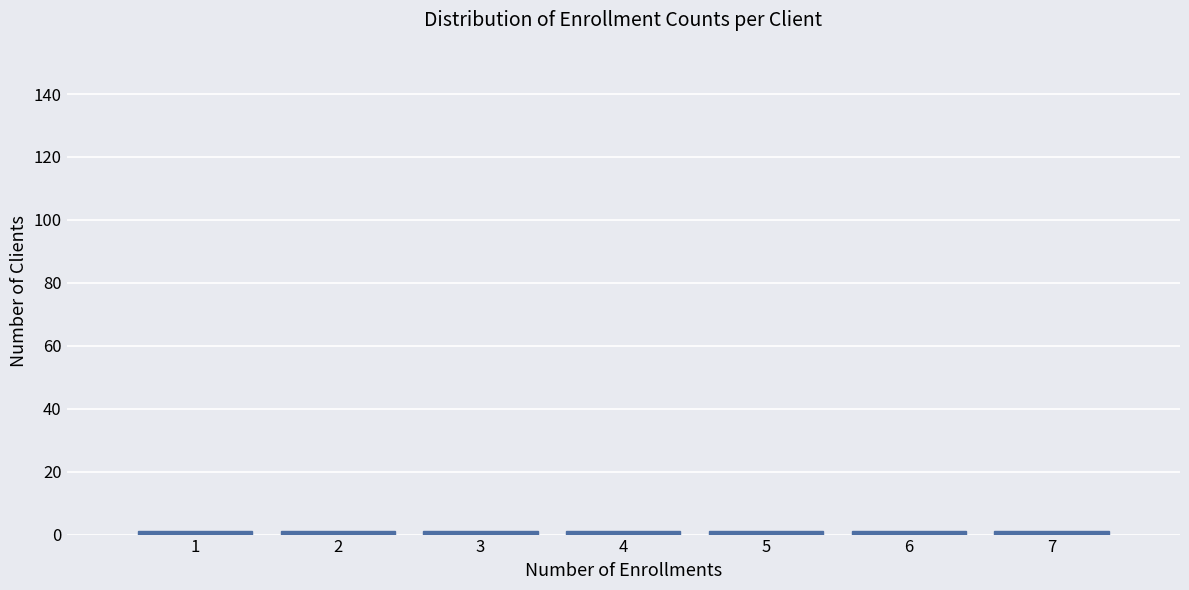

Reading left to right, list every bar in this chart as the range it spans on the x-axis followed by its height. The values are not printed on the chart, so give them approximately, as read against the axis.

0.5 to 1.5: under 2
1.5 to 2.5: under 2
2.5 to 3.5: under 2
3.5 to 4.5: under 2
4.5 to 5.5: under 2
5.5 to 6.5: under 2
6.5 to 7.5: under 2